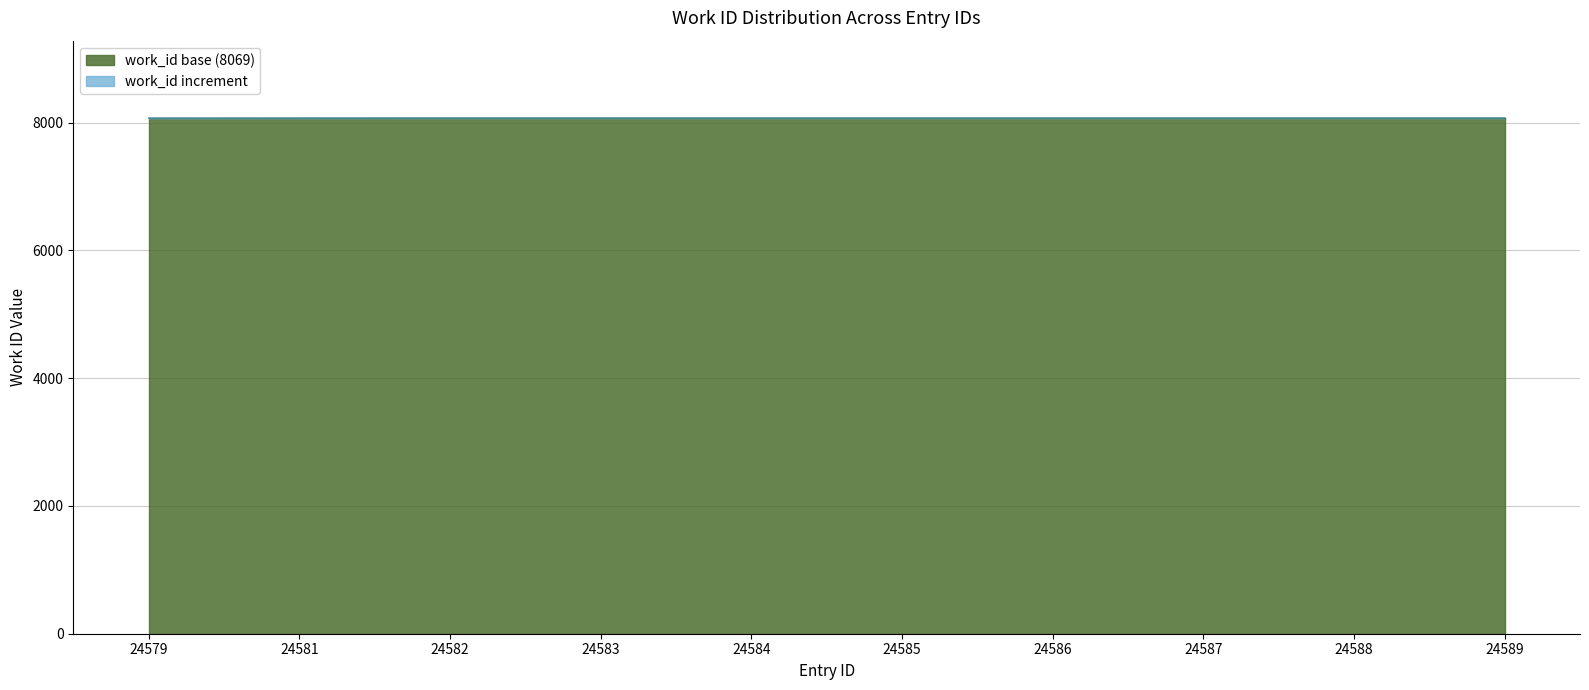

Is it true that work_id base (8069) equals 3536 at 24588?

False